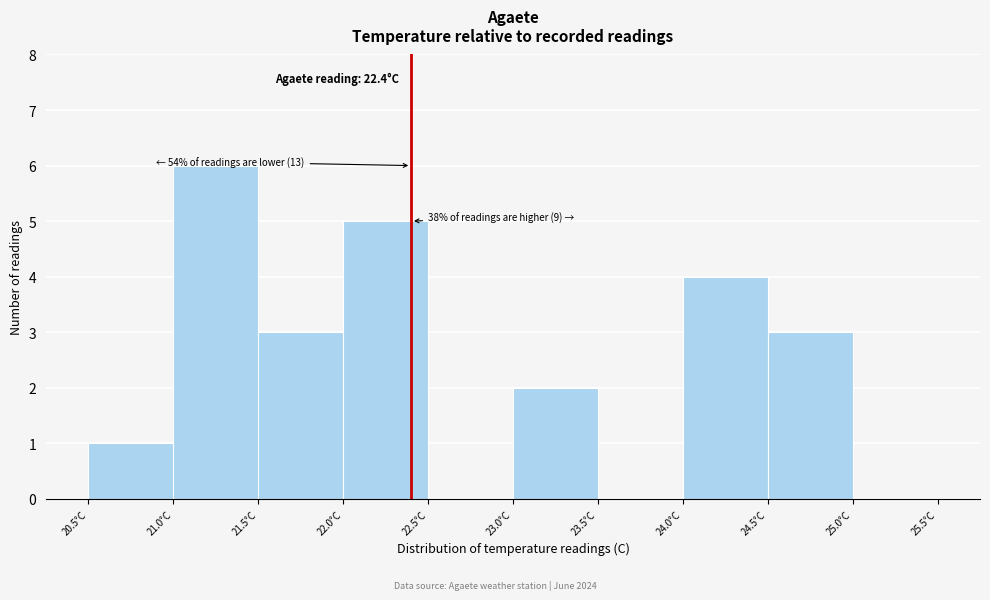

Which range on the x-axis has the tallest bar?

21.0 to 21.5